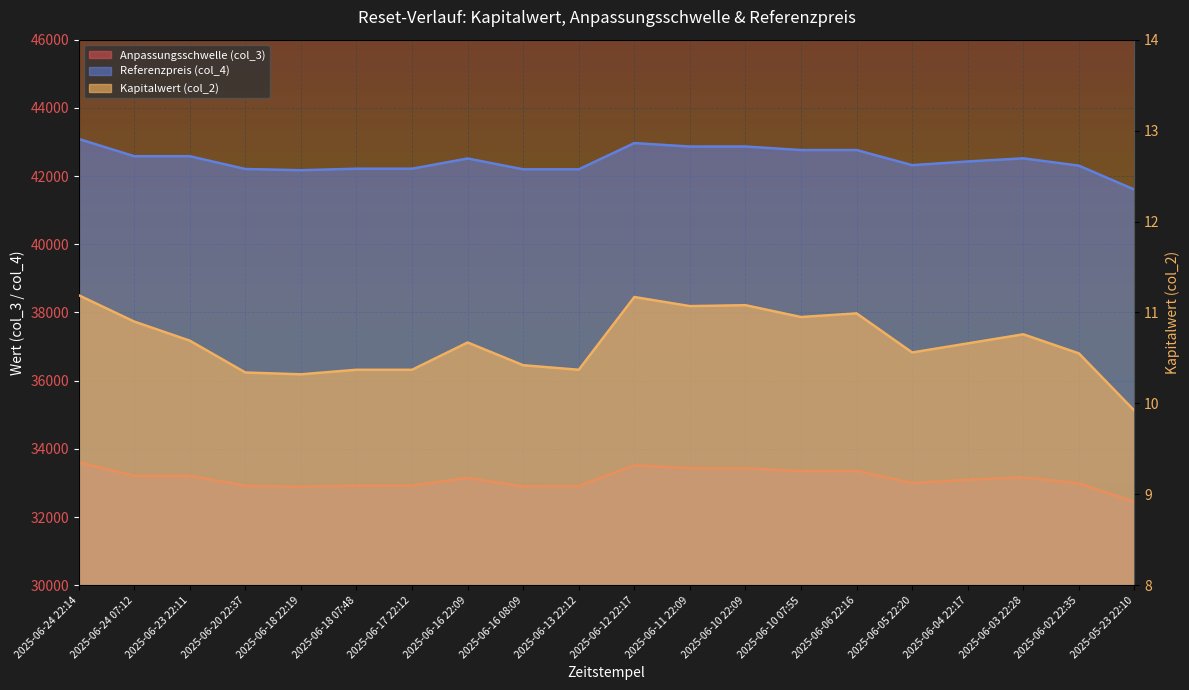

What is the minimum value for Referenzpreis (col_4)?

41603.1